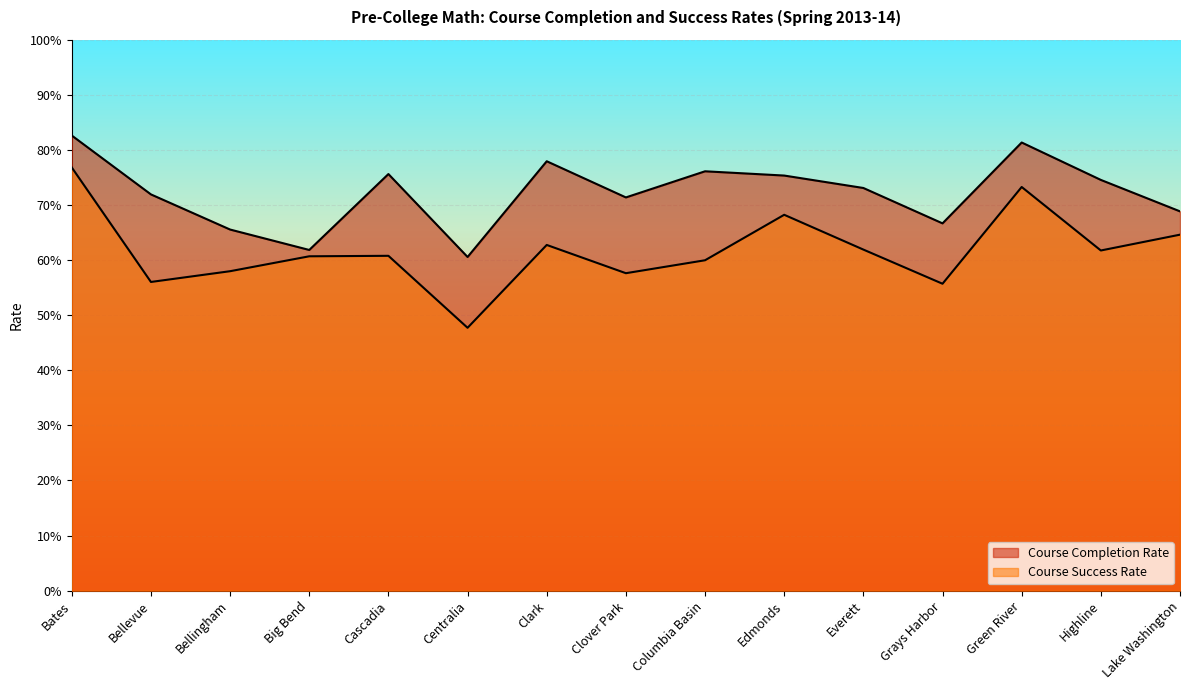

True or false: Course Success Rate and Course Completion Rate cross at least once.

False